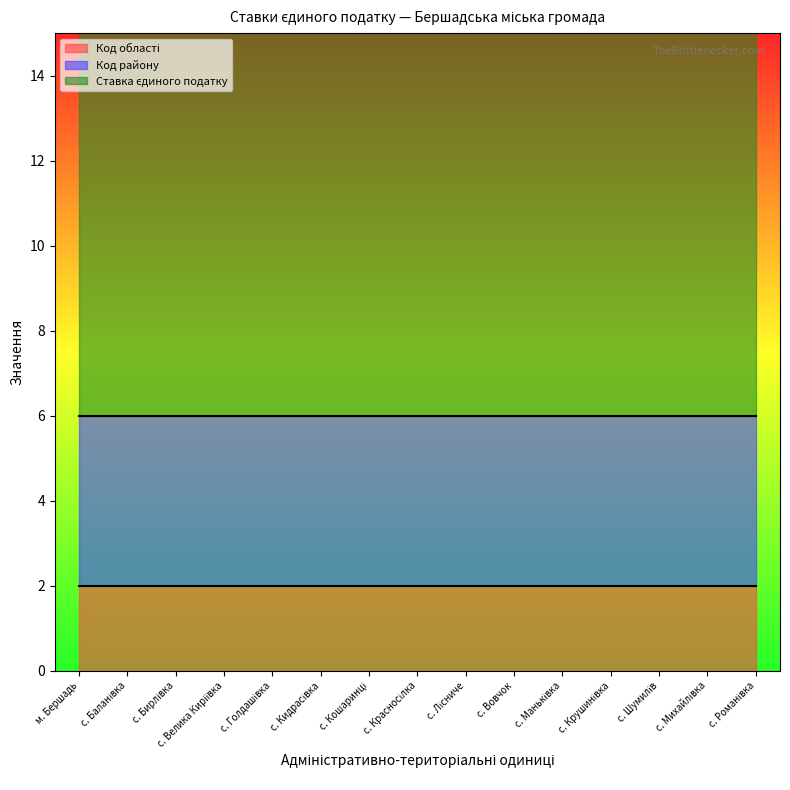

Reading left to right, list all the values displayed in this chart.

Код області: 2	2	2	2	2	2	2	2	2	2	2	2	2	2	2
Код району: 4	4	4	4	4	4	4	4	4	4	4	4	4	4	4
Ставка єдиного податку: 10	10	10	10	10	10	10	10	10	10	10	10	10	10	10